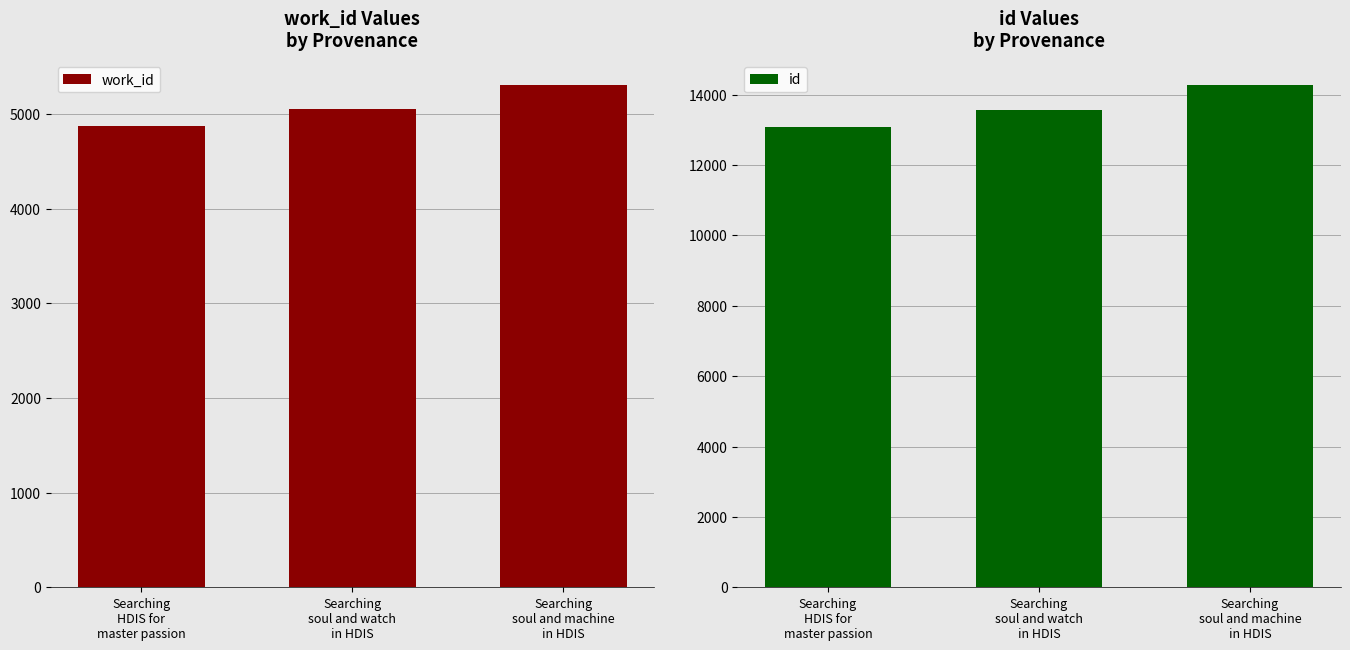

The value of id at Searching
soul and machine
in HDIS is 4930. True or false?

False